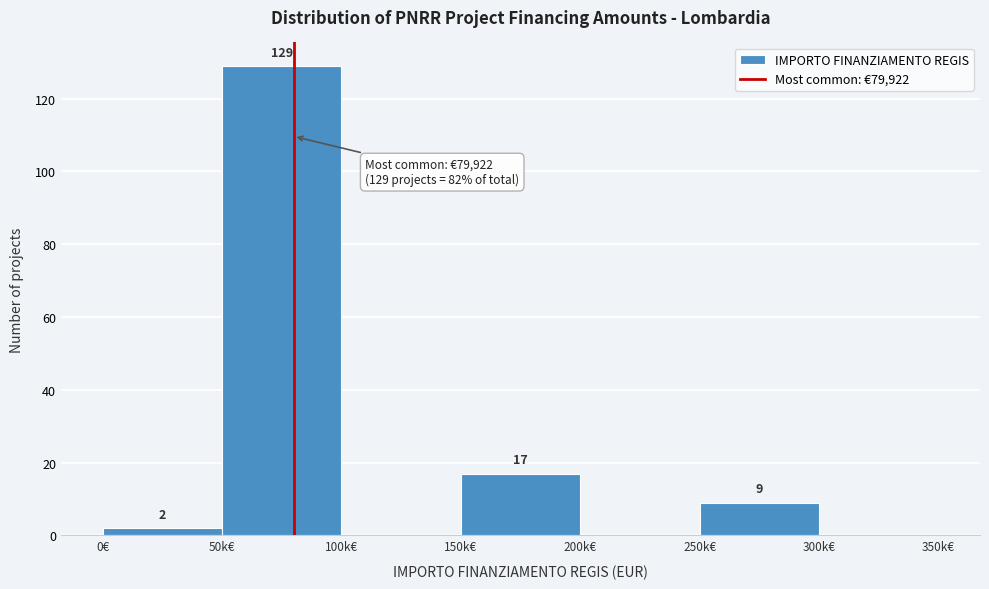

Reading left to right, extract all data points from this chart.

0€=2	50k€=129	100k€=0	150k€=17	200k€=0	250k€=9	300k€=0